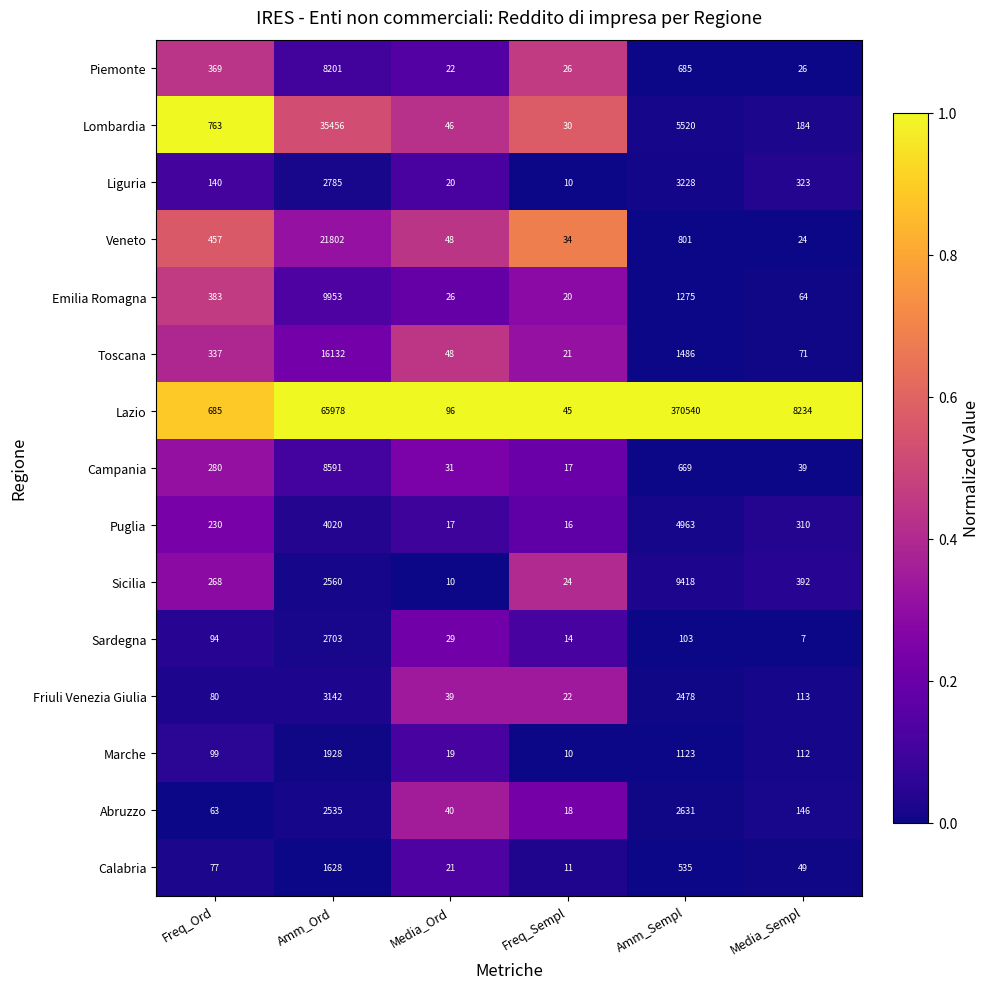

What is the smallest value displayed?

7